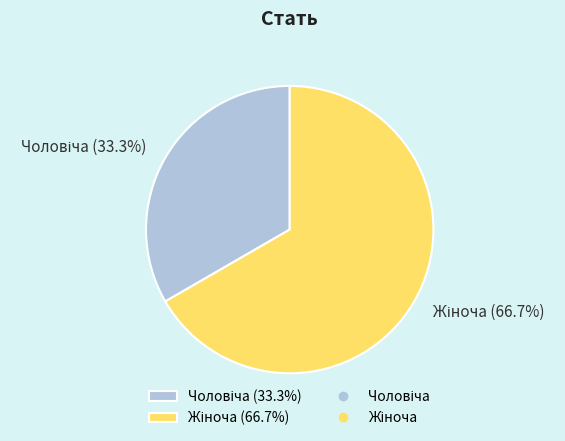

Does any single category account for the majority?

Yes